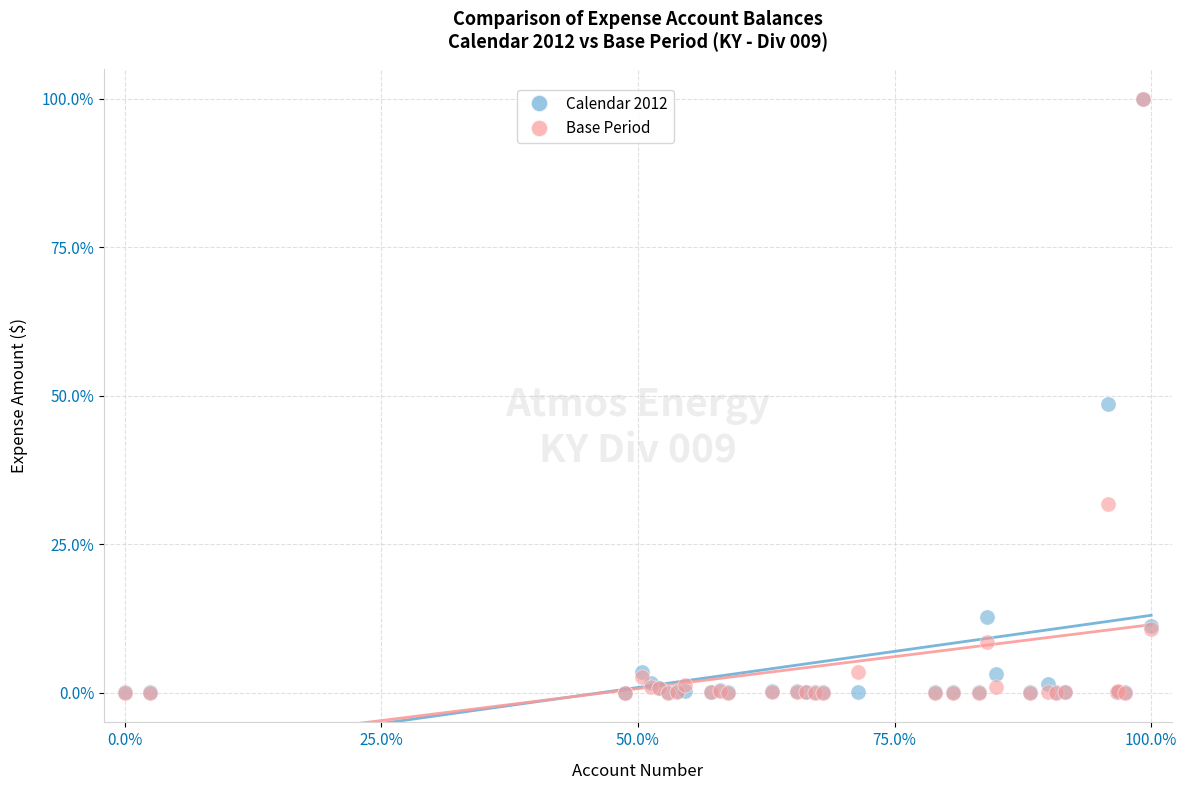

What are all the series names shown in the legend?

Calendar 2012, Base Period